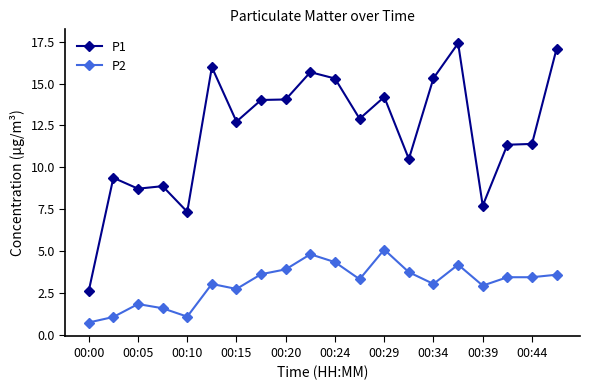

What is the sum of all P2 values?

61.8